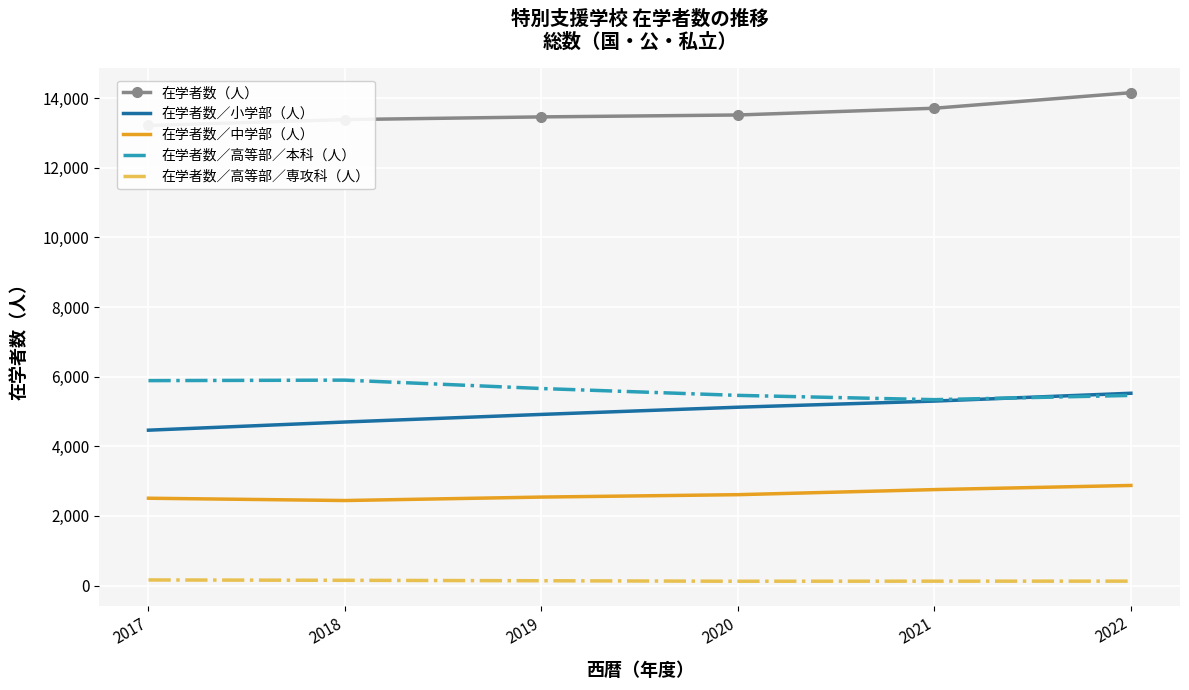

Reading right to left, extract all data points from this chart.

在学者数（人）: 2022=14160	2021=13713	2020=13519	2019=13464	2018=13386	2017=13217
在学者数／小学部（人）: 2022=5524	2021=5299	2020=5123	2019=4916	2018=4698	2017=4463
在学者数／中学部（人）: 2022=2875	2021=2756	2020=2610	2019=2541	2018=2442	2017=2508
在学者数／高等部／本科（人）: 2022=5462	2021=5340	2020=5463	2019=5660	2018=5901	2017=5887
在学者数／高等部／専攻科（人）: 2022=126	2021=125	2020=123	2019=137	2018=150	2017=160